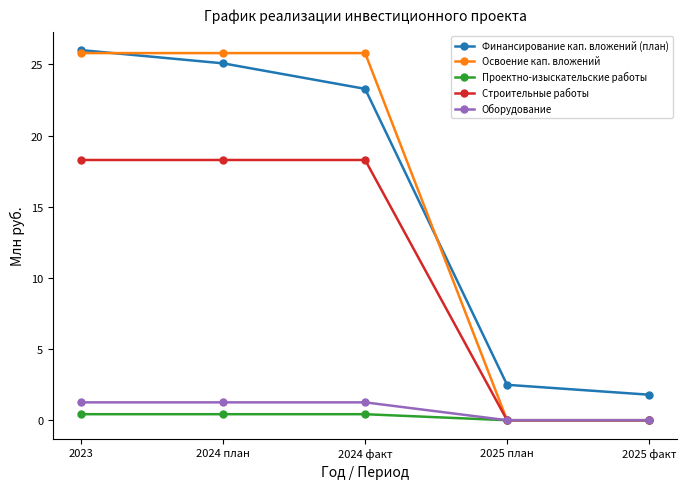

True or false: Финансирование кап. вложений (план) and Оборудование cross at least once.

False